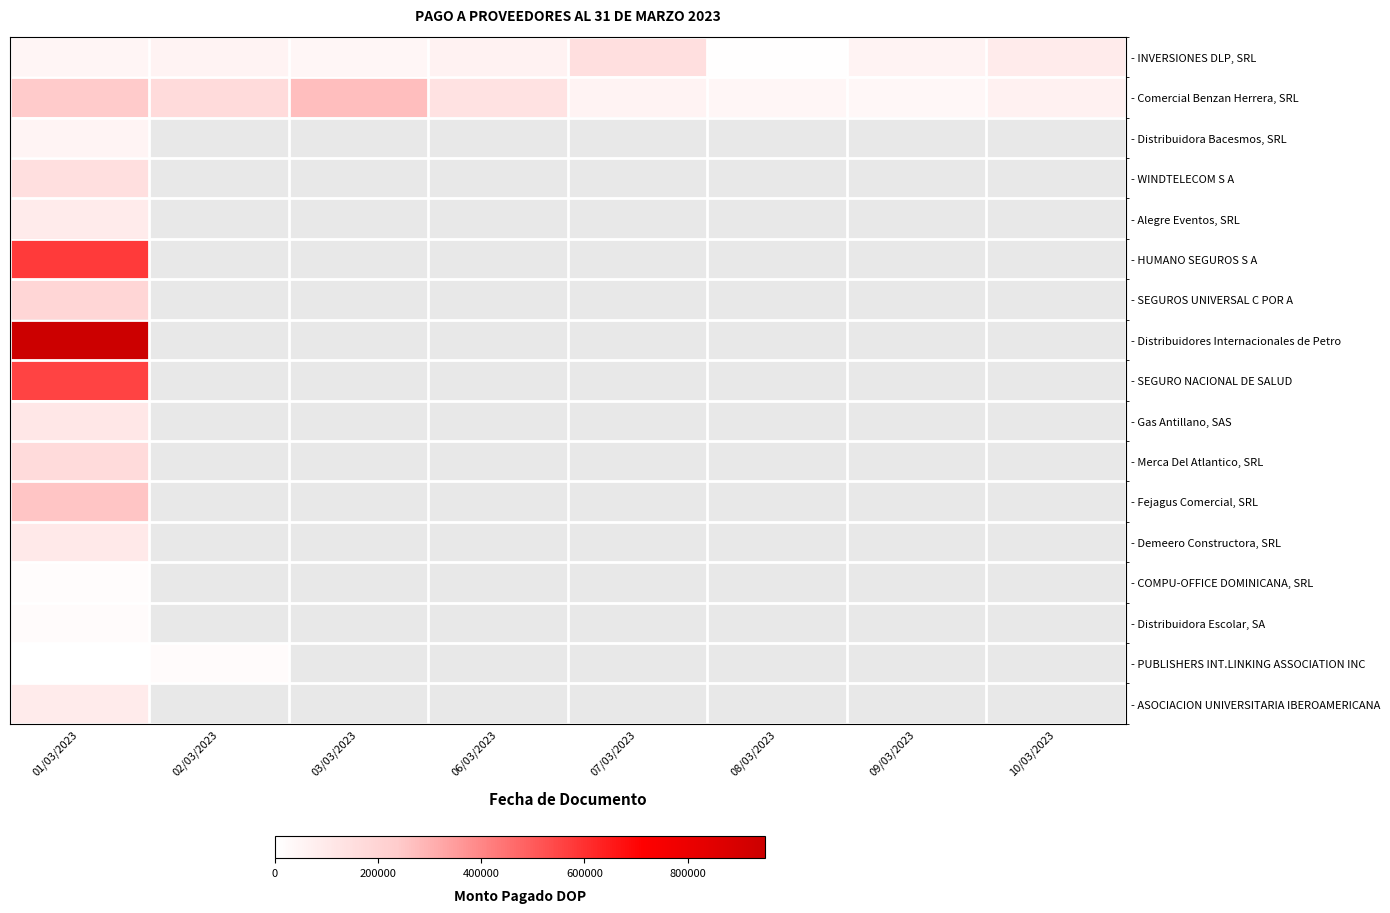

Where is - Comercial Benzan Herrera, SRL nearest to the value 150568?

06/03/2023